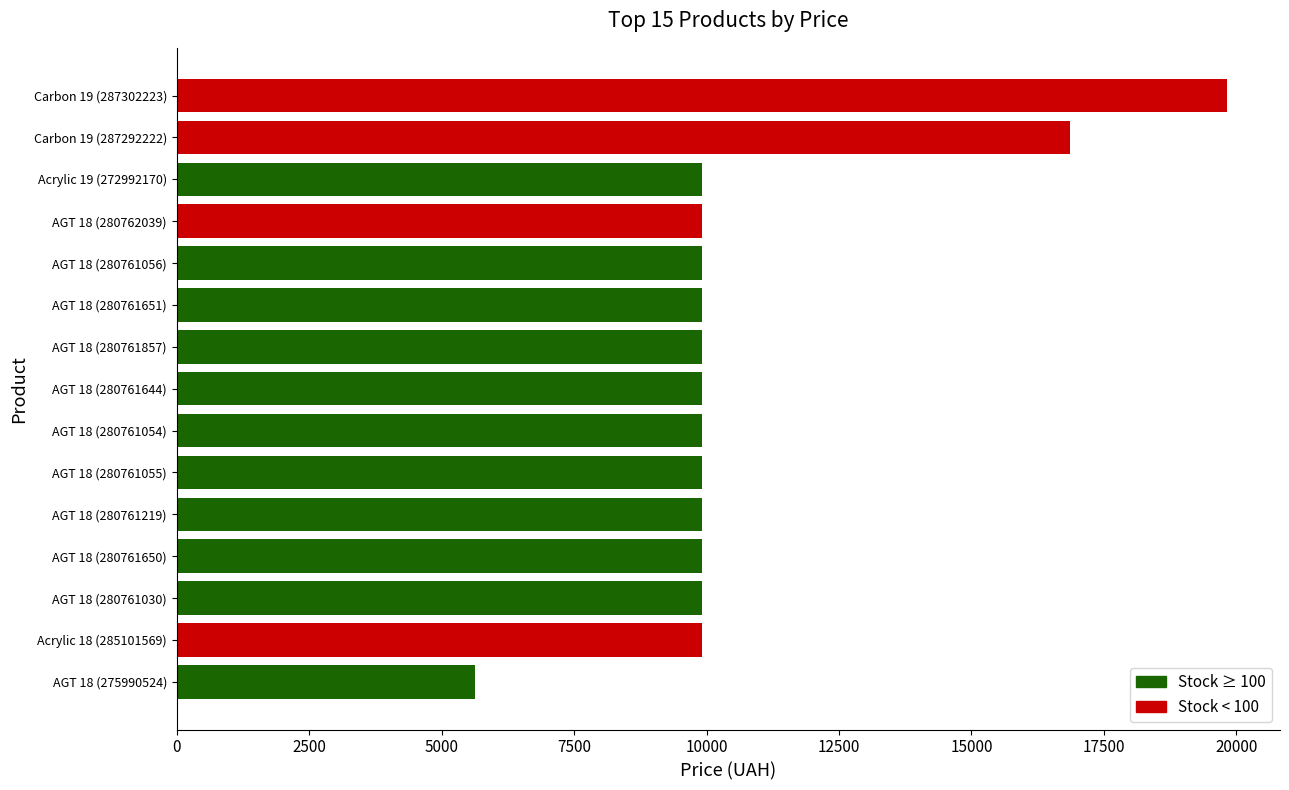

What is the sum of all values?

161232.1